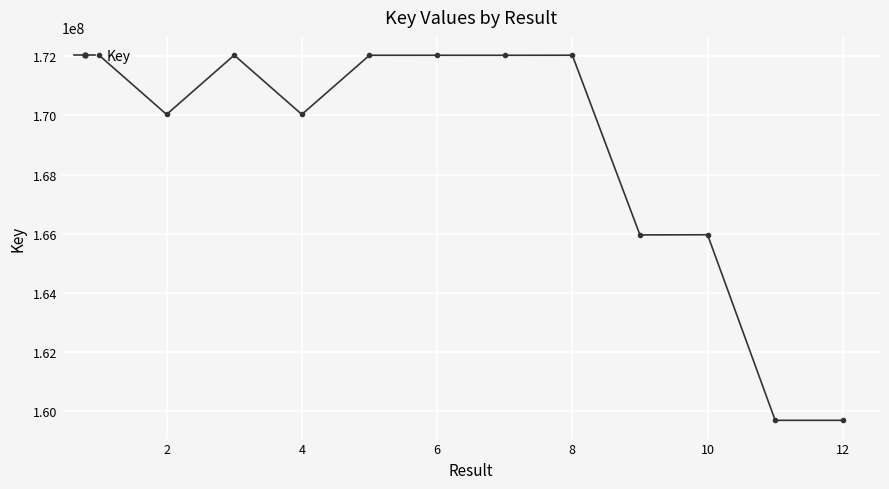

True or false: there are more than 0 points higher than both neighbors.

True